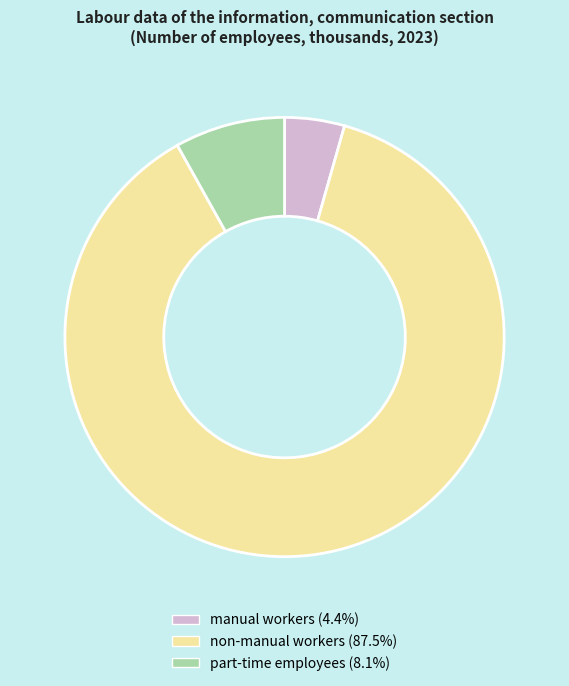

Does non-manual workers (87.5%) represent more than half of the total?

Yes